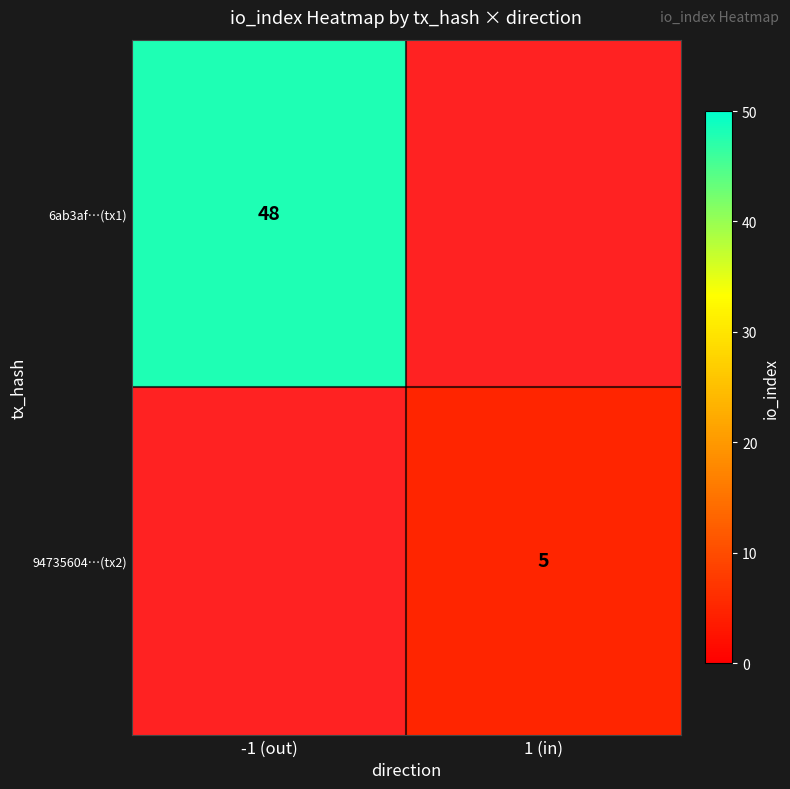

Which label corresponds to the largest value in the chart?

-1 (out)